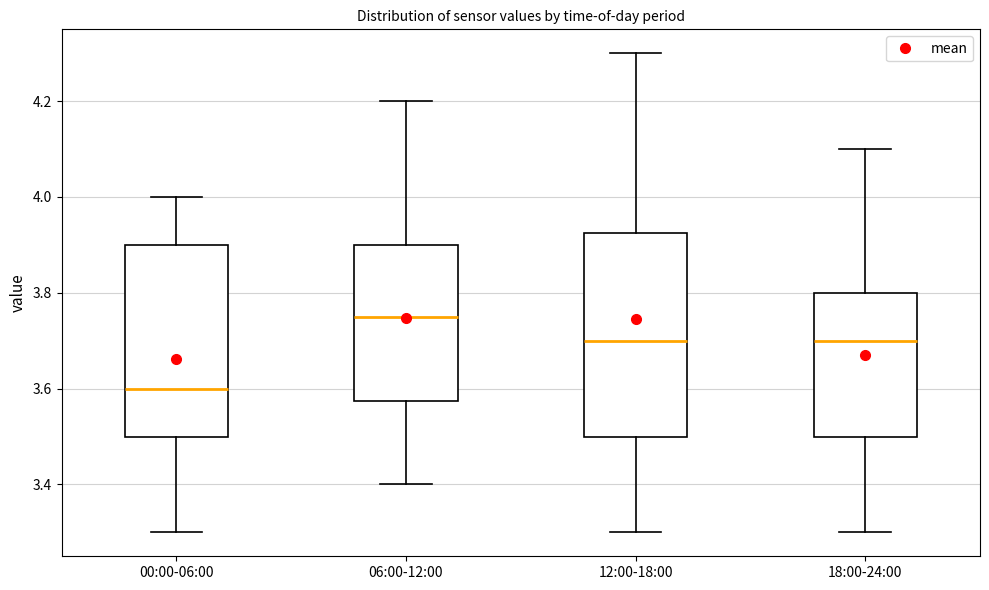

Reading left to right, read every box against the y-axis: the position of its median line, the range the box covers, and the ends of its whiskers. The values are not printed on the chart, so give them approximately, as read against the axis.

00:00-06:00: median 3.60, box 3.50 to 3.90, whiskers 3.30 to 4.00
06:00-12:00: median 3.76, box 3.58 to 3.90, whiskers 3.40 to 4.20
12:00-18:00: median 3.70, box 3.50 to 3.92, whiskers 3.30 to 4.30
18:00-24:00: median 3.70, box 3.50 to 3.80, whiskers 3.30 to 4.10